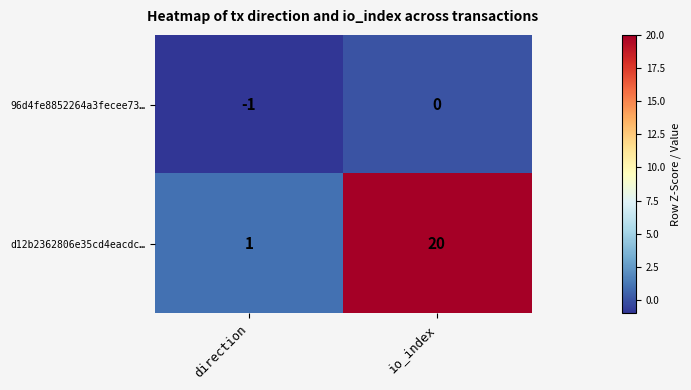

Reading left to right, transcribe all the data shown in this chart.

96d4fe8852264a3fecee73…: -1	0
d12b2362806e35cd4eacdc…: 1	20